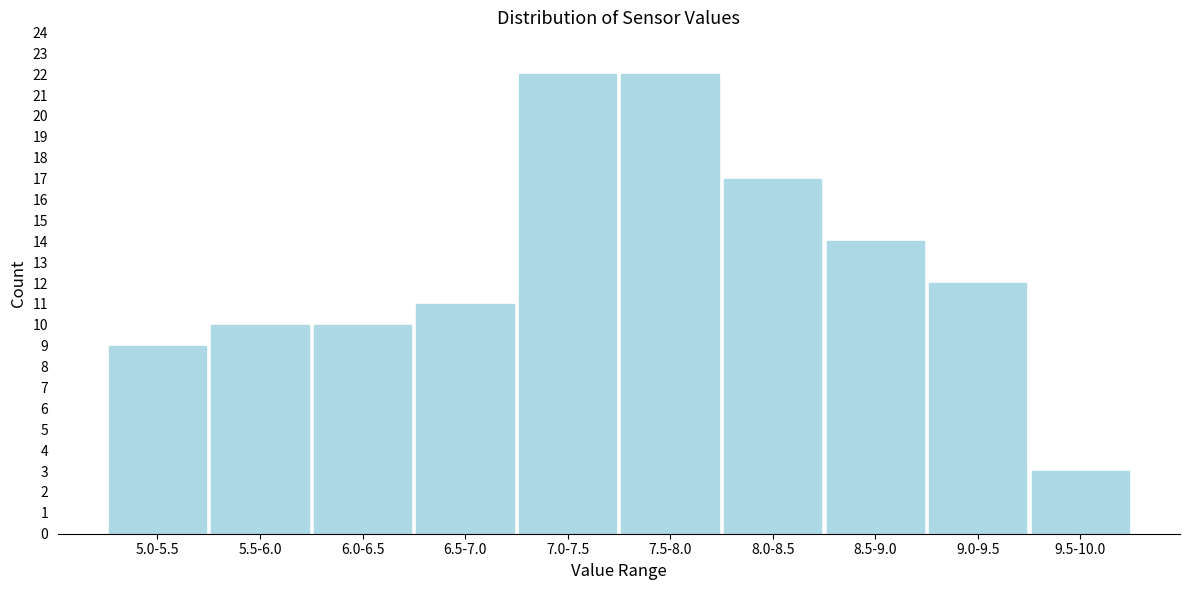

Reading right to left, what are all the values shown in this chart?

3	12	14	17	22	22	11	10	10	9